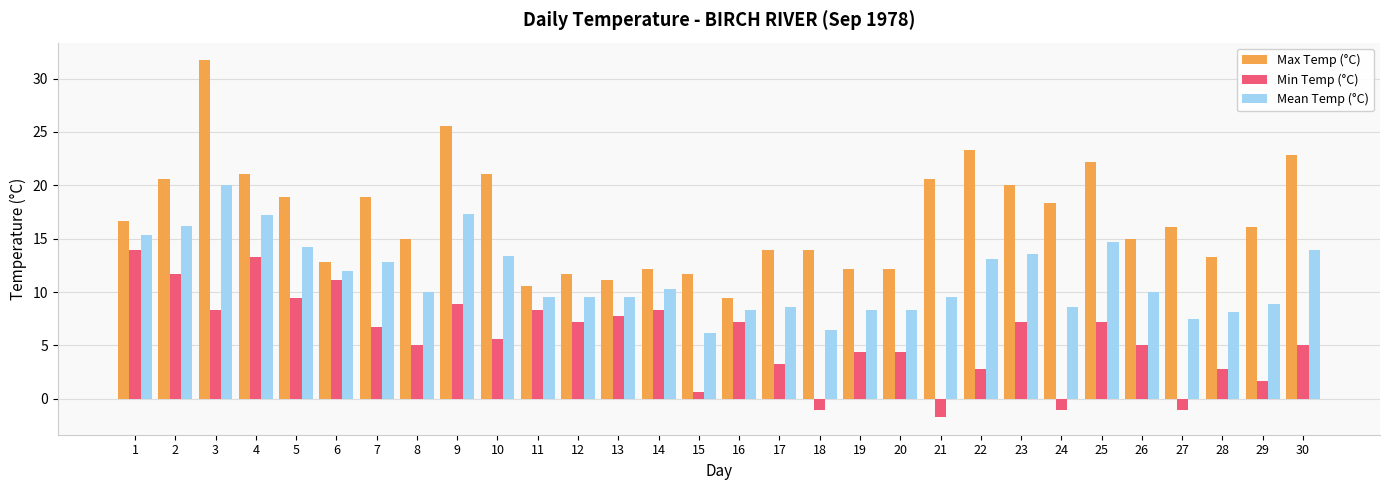

List the series in order of their overall mean, highest first.

Max Temp (°C), Mean Temp (°C), Min Temp (°C)